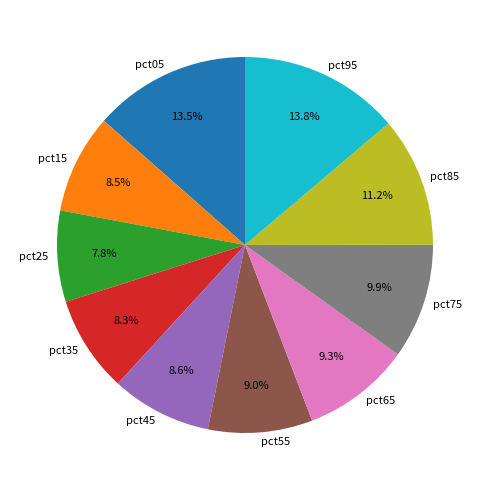

To the nearest percent, what portion does pct25 represent?

8%